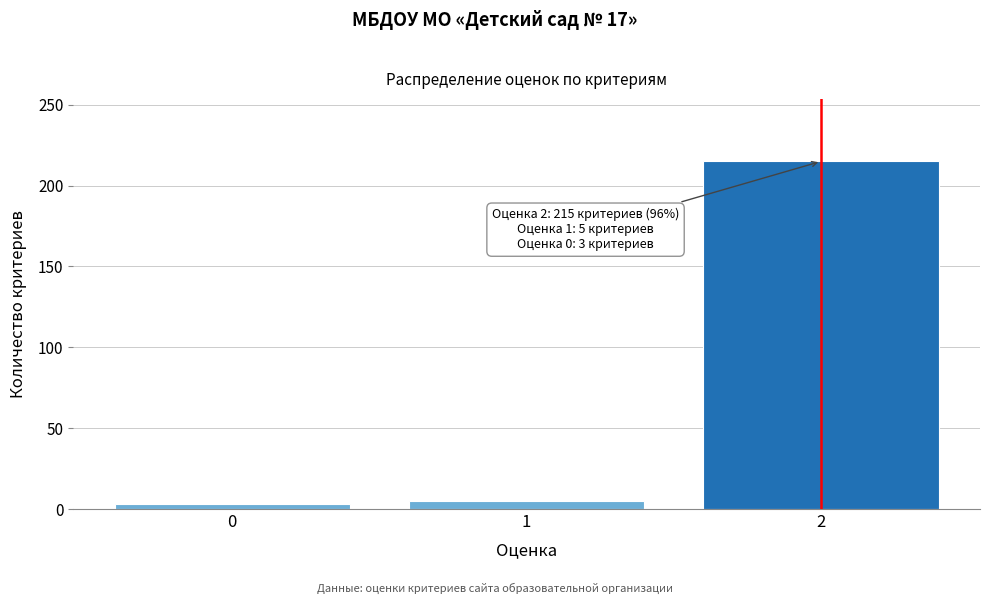

Reading left to right, list all the values displayed in this chart.

0=3	1=5	2=215